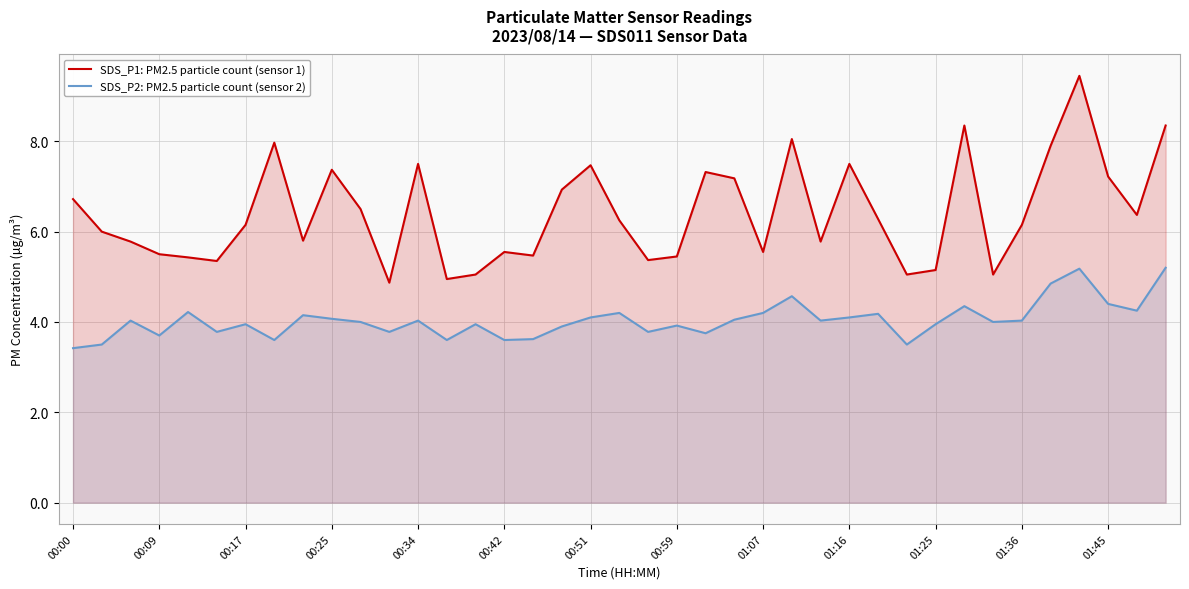

How many lines are shown in the chart?

2